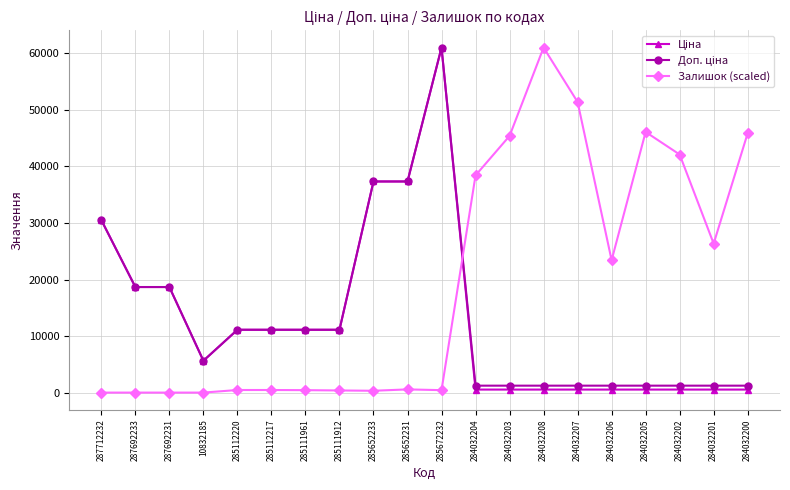

Is it true that Залишок (scaled) equals 44728.0 at 284032201?

False